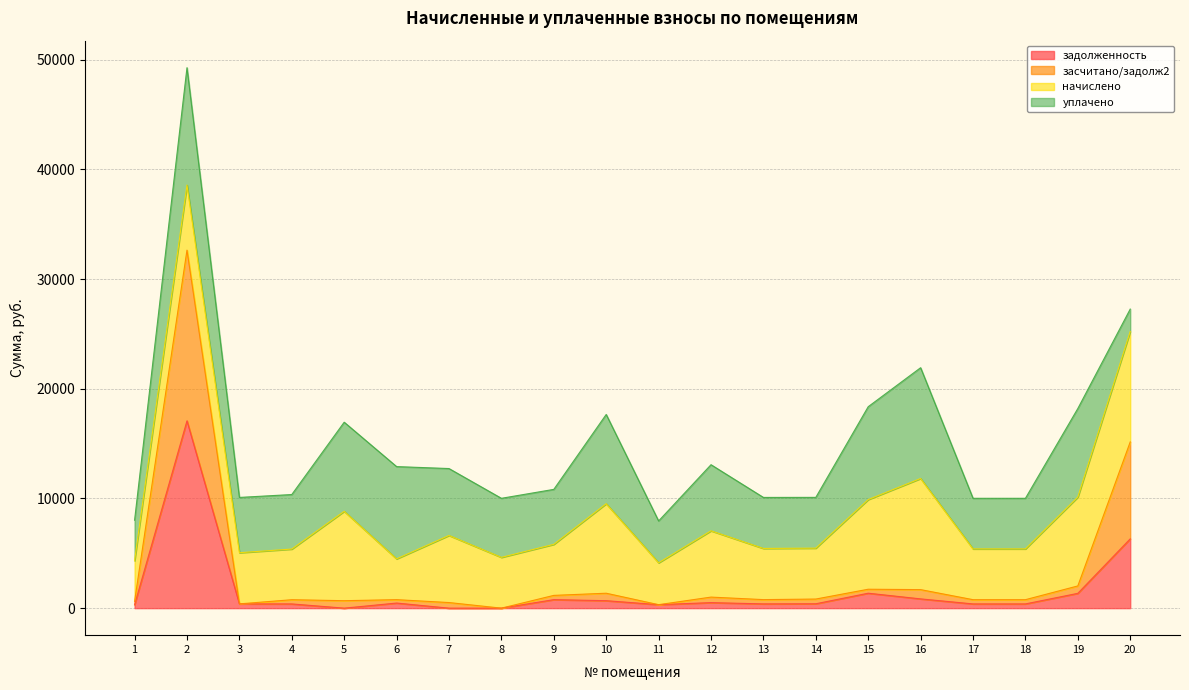

Where is the first local minimum for засчитано/задолж2?

3